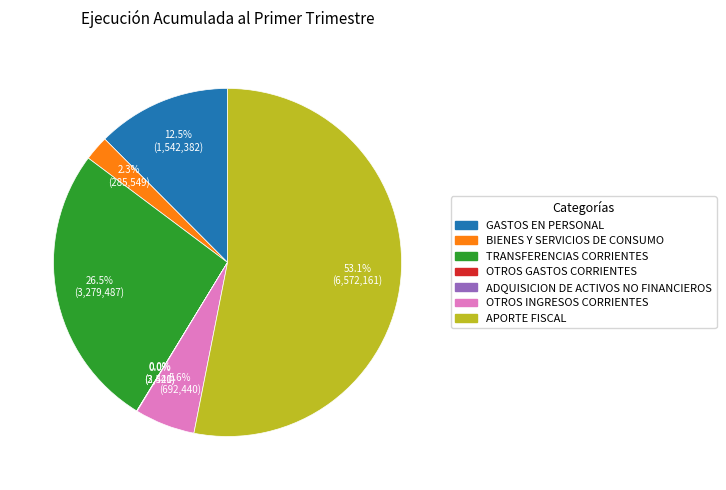

What percentage do OTROS INGRESOS CORRIENTES and APORTE FISCAL together represent?

58.7%